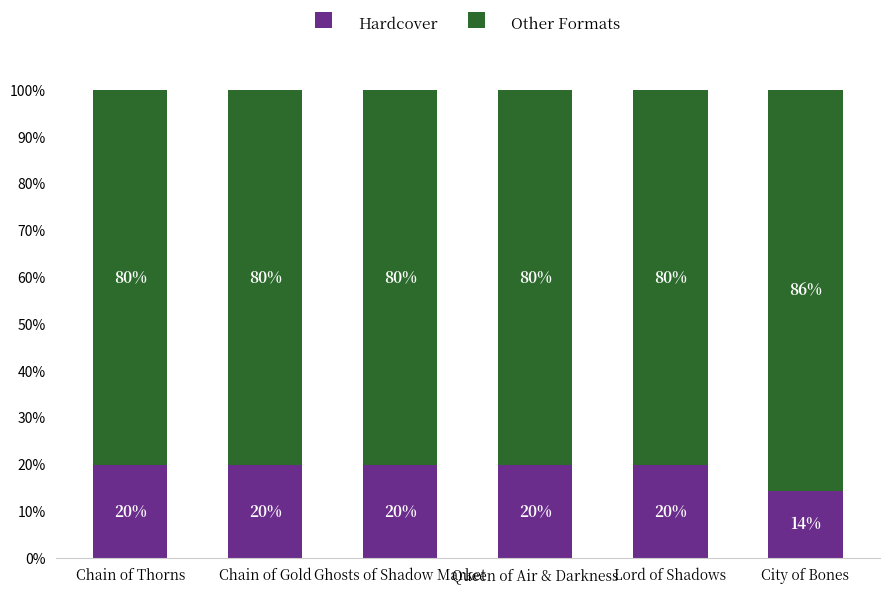

Which category has the lowest value in the Hardcover series?

City of Bones